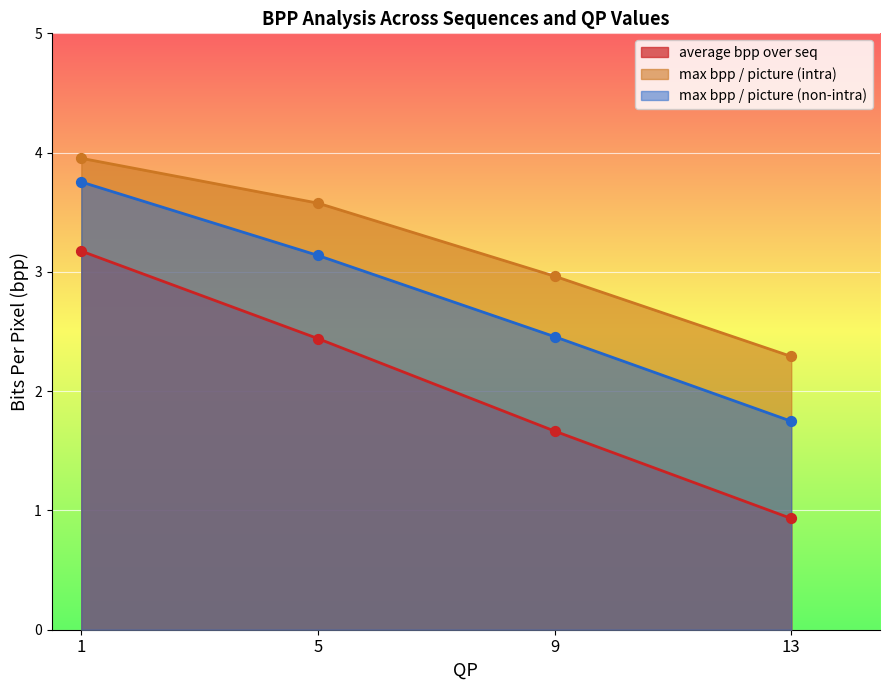

At which category is the sum across all series the highest?

1